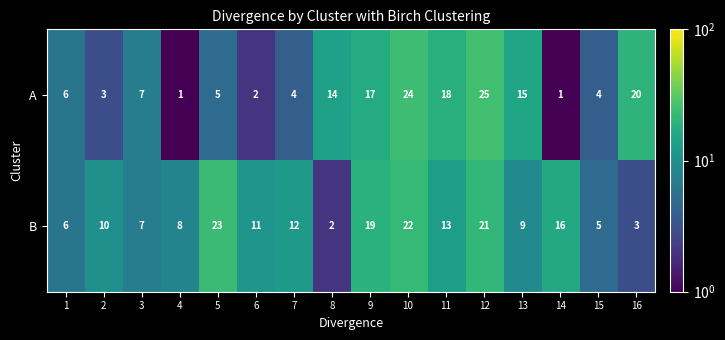

How many series are shown in this chart?

2